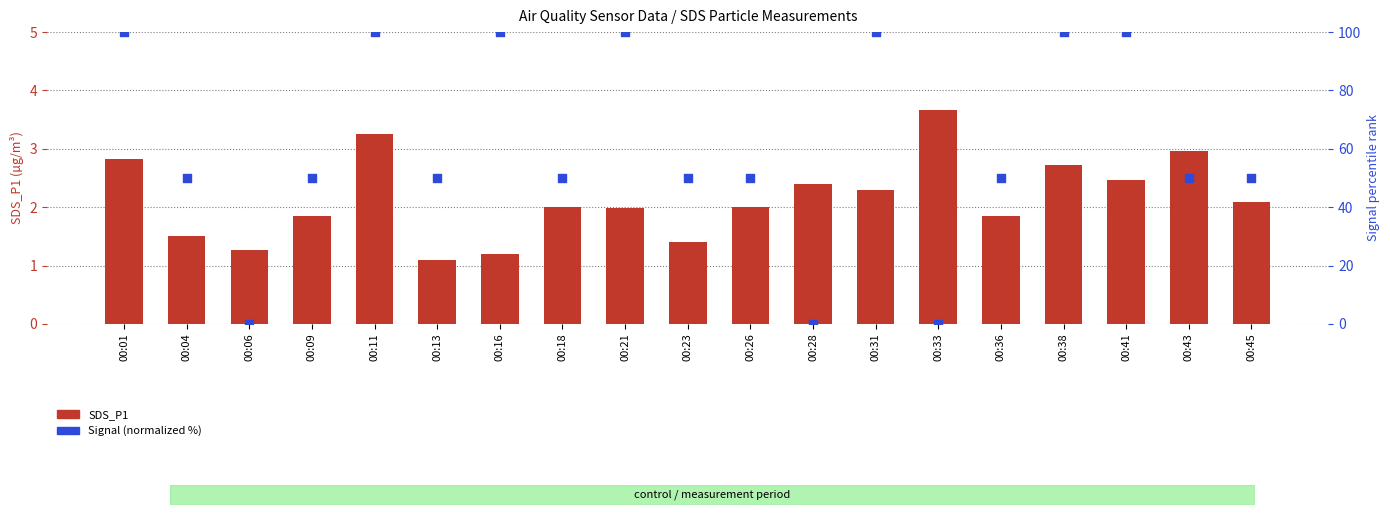

Is the value of SDS_P1 at 00:43 greater than the value of Signal (normalized %) at 00:16?

No